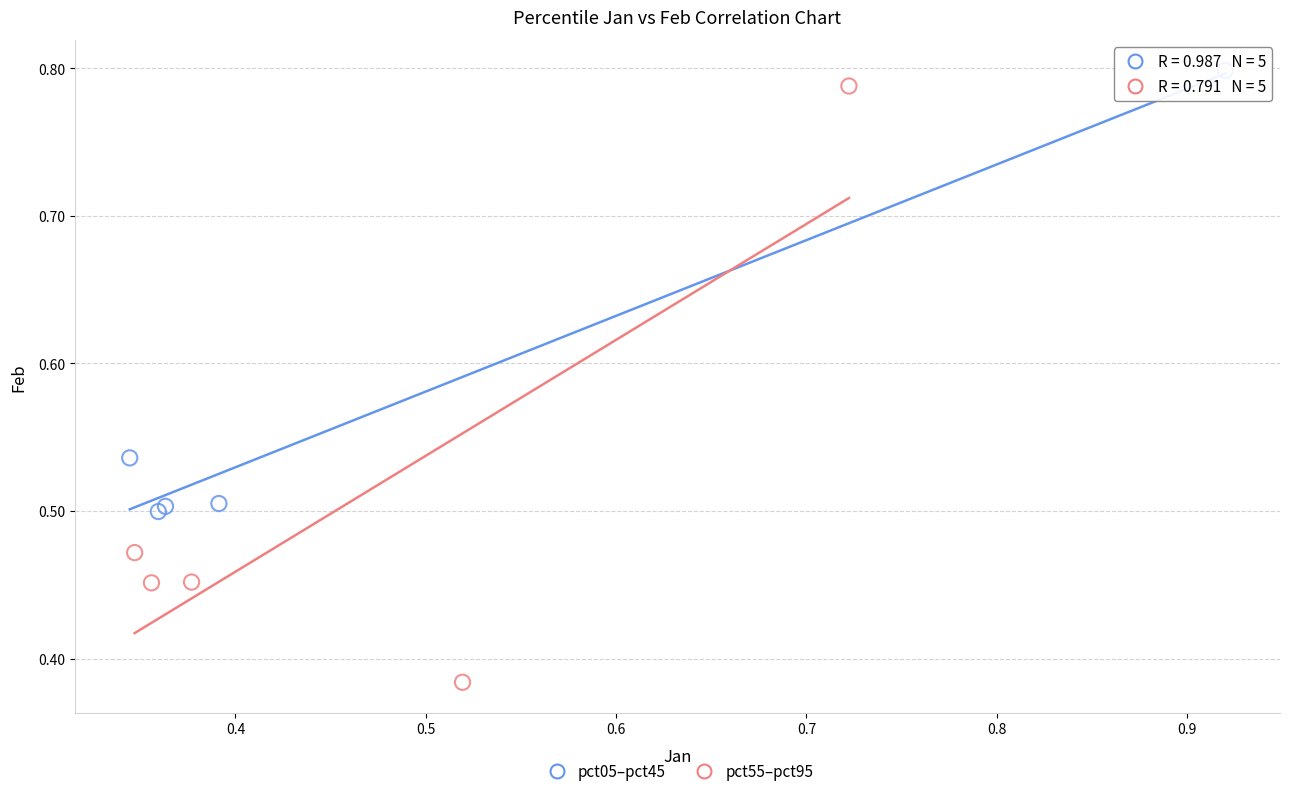

Which series reaches the maximum Y coordinate?

pct05–pct45